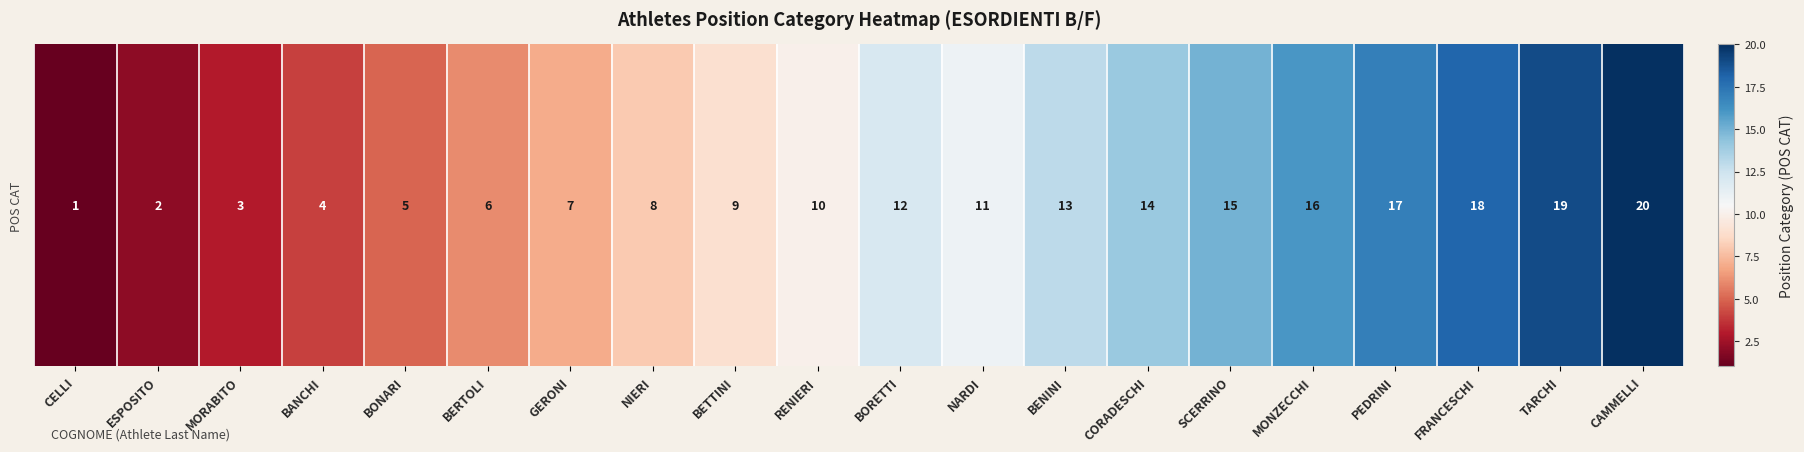

True or false: the data shows 5 at BONARI.

True